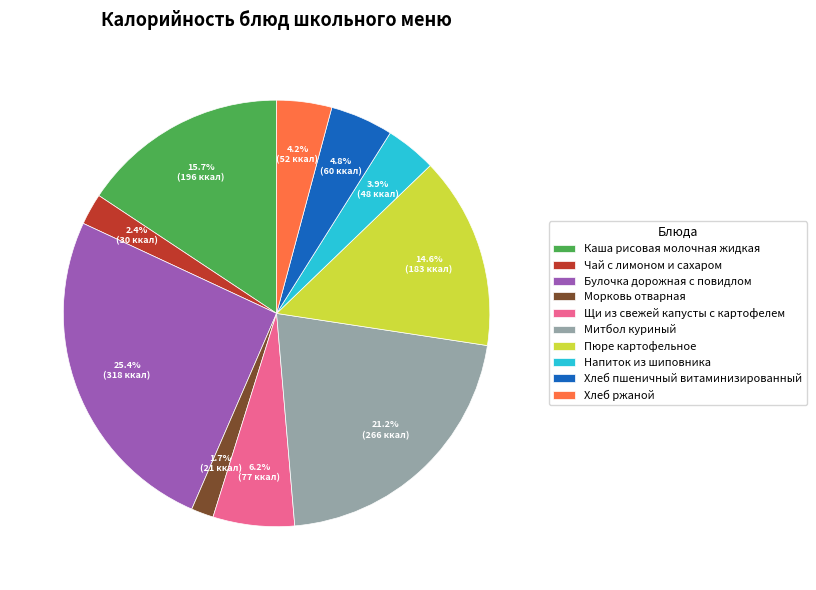

To the nearest percent, what percentage of the pie is Пюре картофельное?

15%